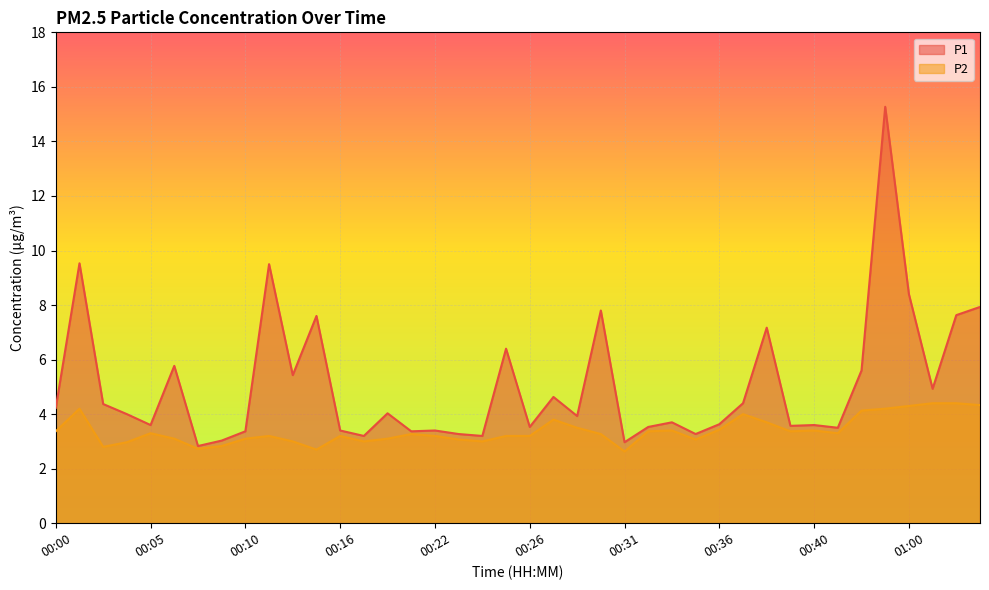

Which series changed the most between 00:19 and 00:33?

P1